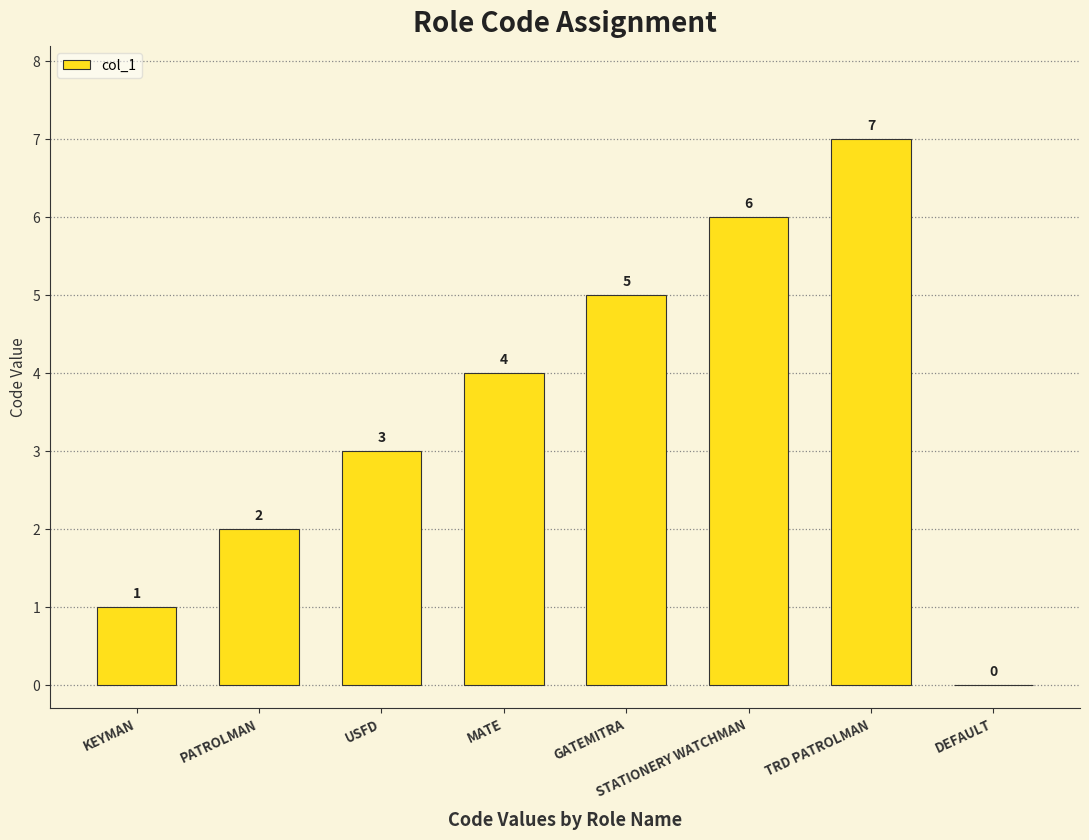

Are the bars grouped side by side (vs. stacked)?

No